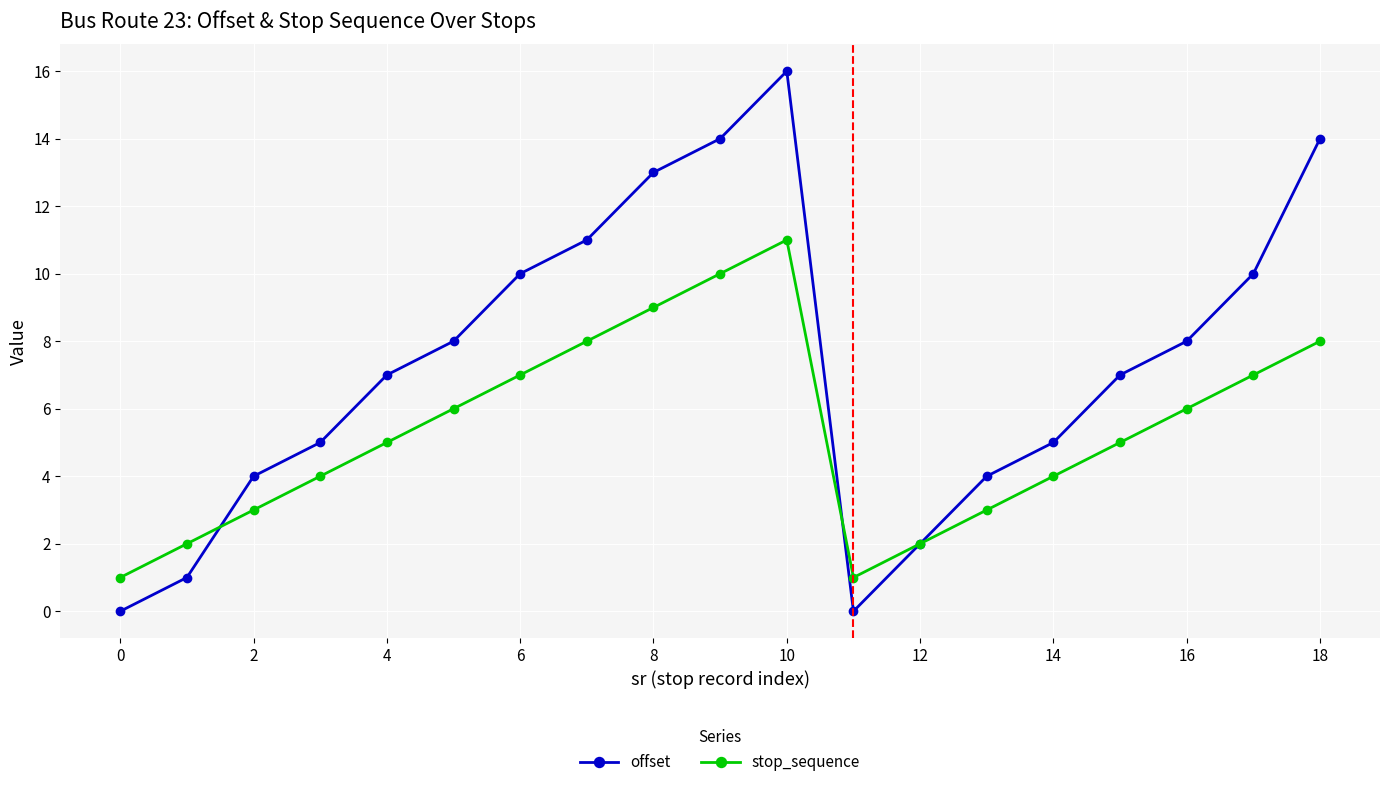

Which series has the largest total across all categories?

offset